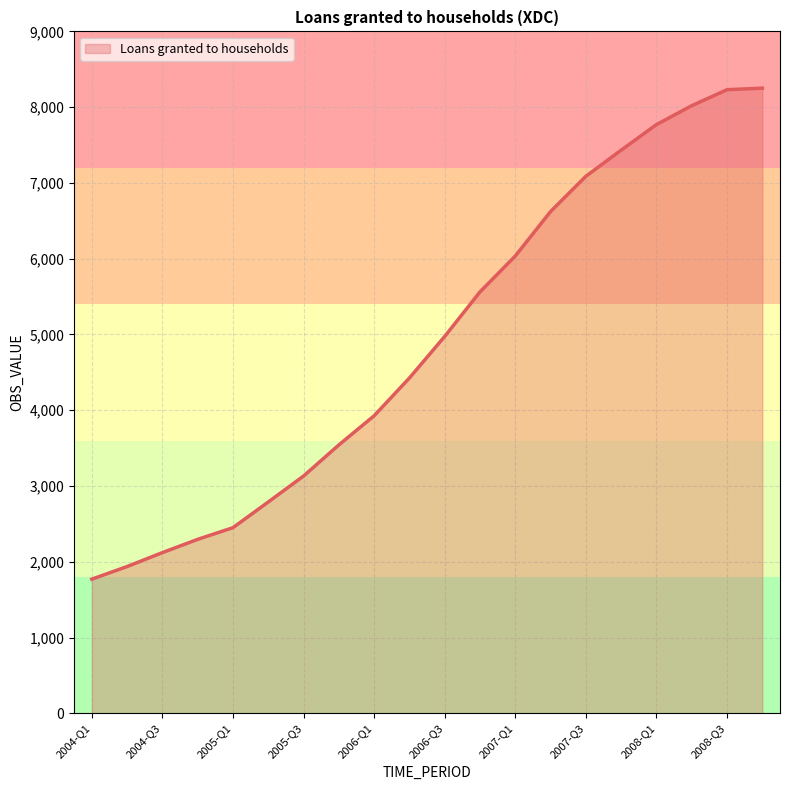

What is the maximum value shown in the chart?

8250.8